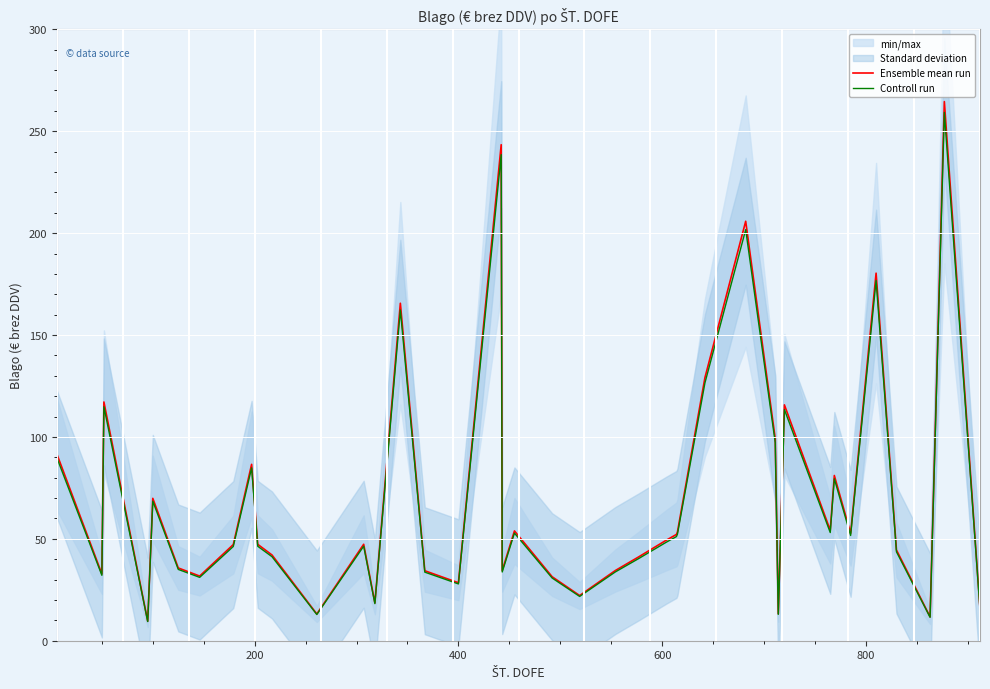

True or false: Controll run and Ensemble mean run cross at least once.

False